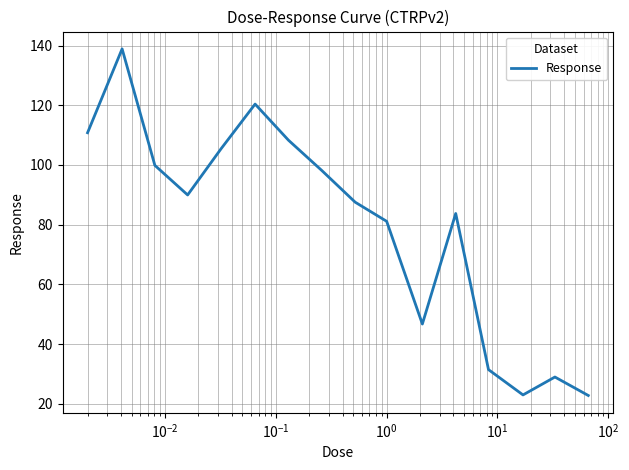

What is the smallest value displayed?

22.8